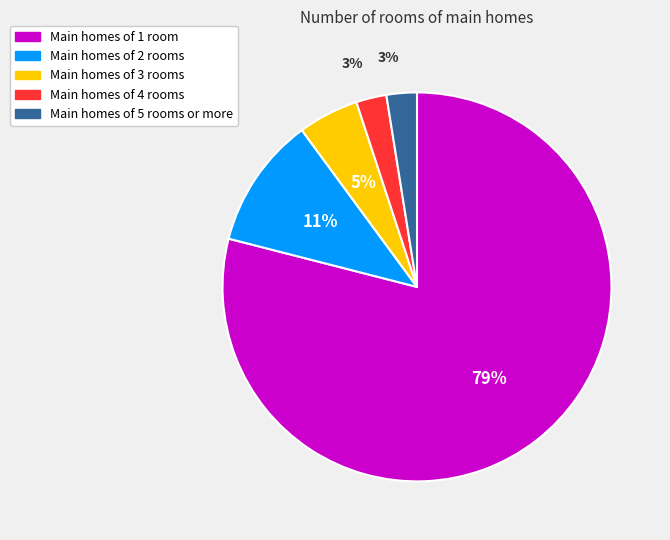

To the nearest percent, what is the average slice percentage?

20%